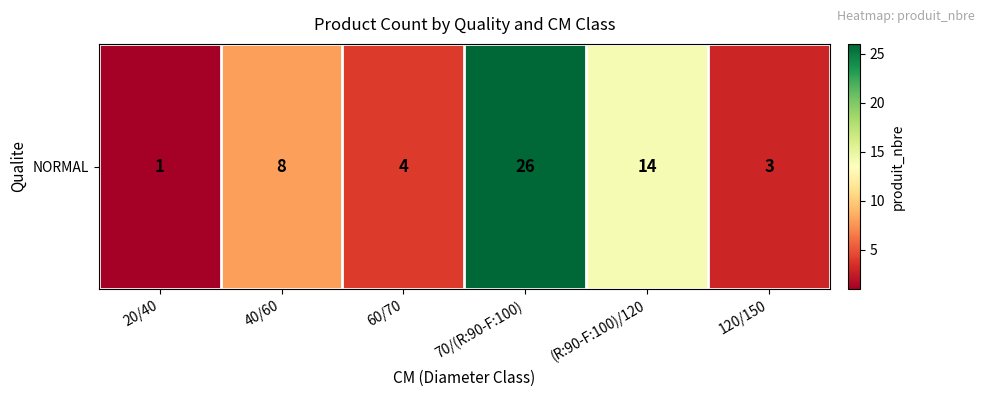

Count the number of values greater than 8.

2